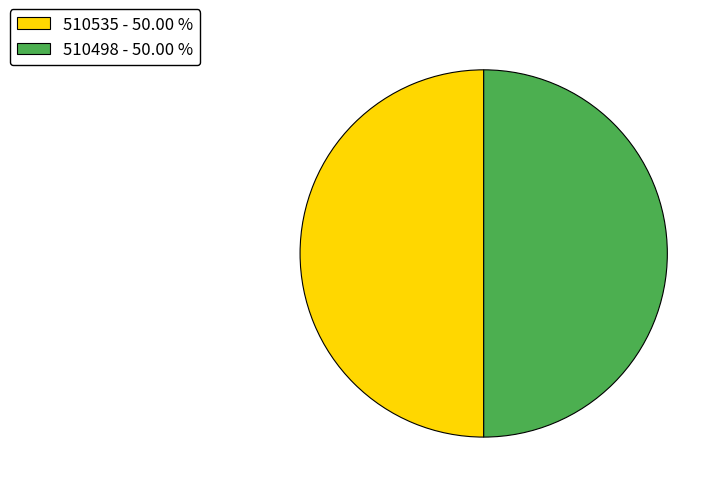

Count the number of slices in the pie.

2